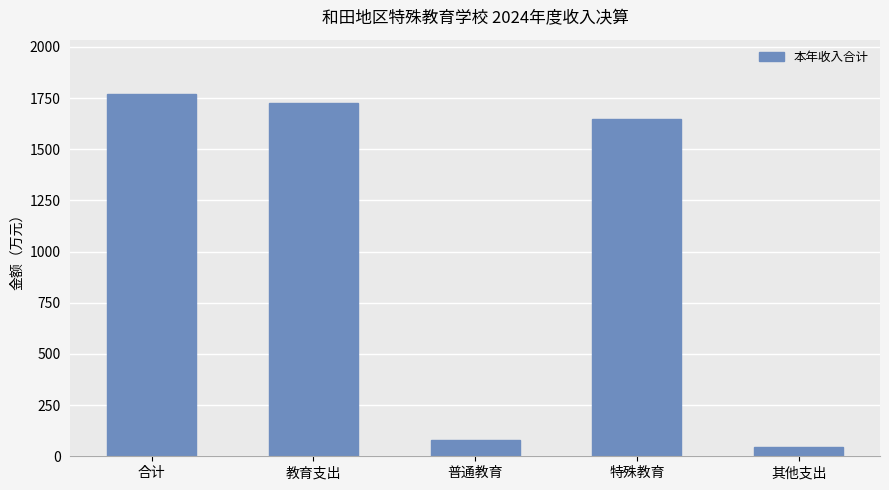

Is it true that the value at 合计 is 1014.8?

False